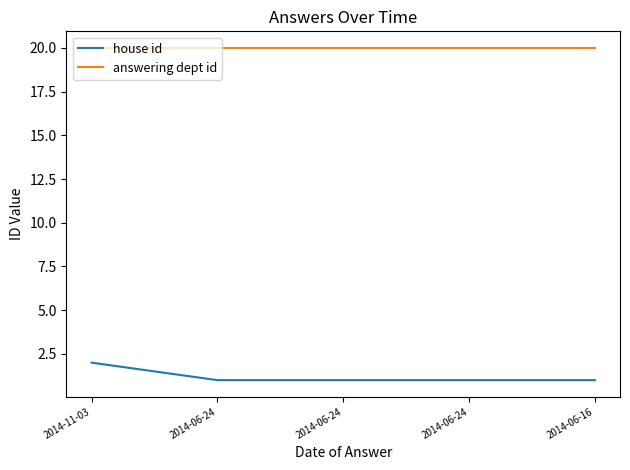

What is the value of the house id point at the 2nd from the left?

1